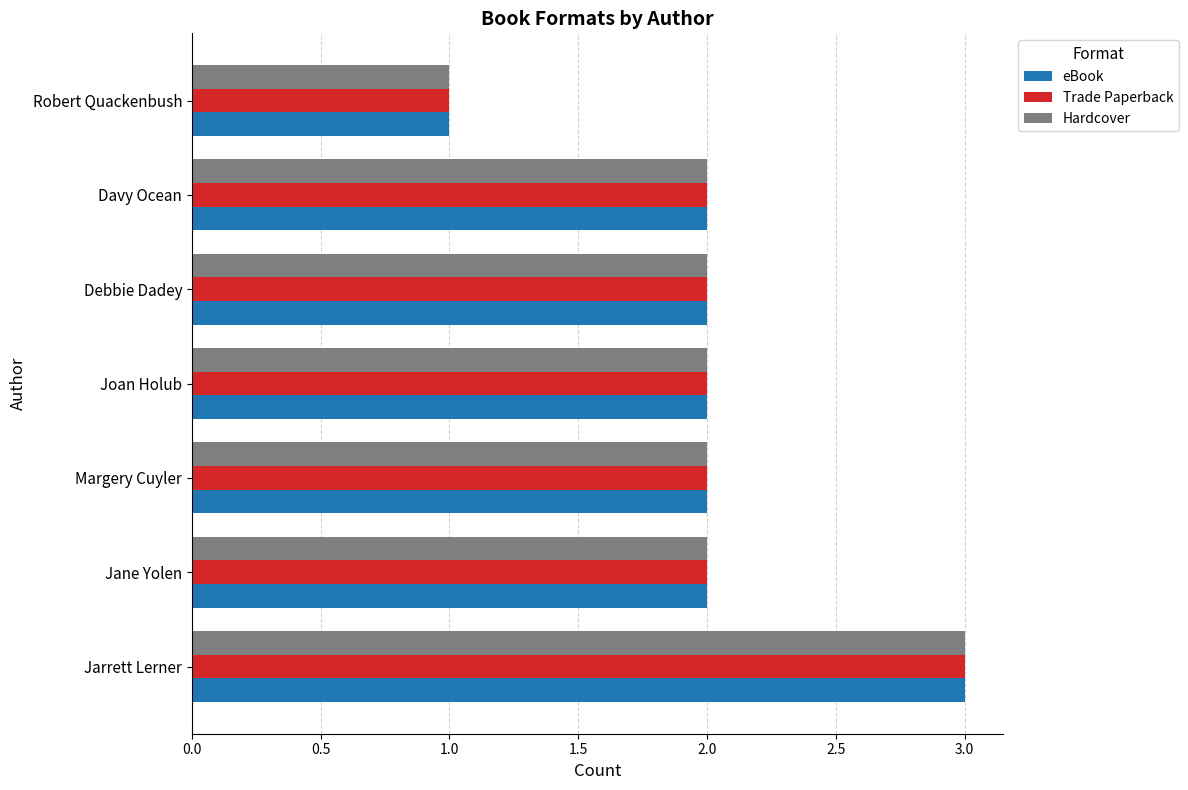

What is the average value of the Hardcover series?

2